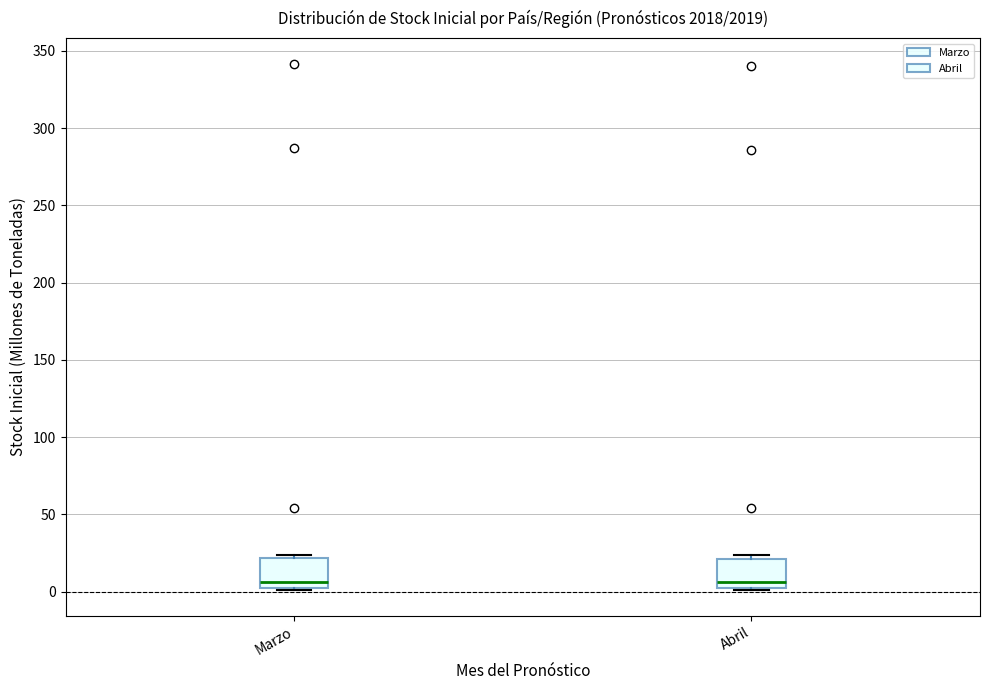

Reading left to right, read every box against the y-axis: the position of its median line, the range the box covers, and the ends of its whiskers. The values are not printed on the chart, so give them approximately, as read against the axis.

Marzo: median 5, box 0 to 20, whiskers 0 to 25
Abril: median 5, box 0 to 20, whiskers 0 to 25